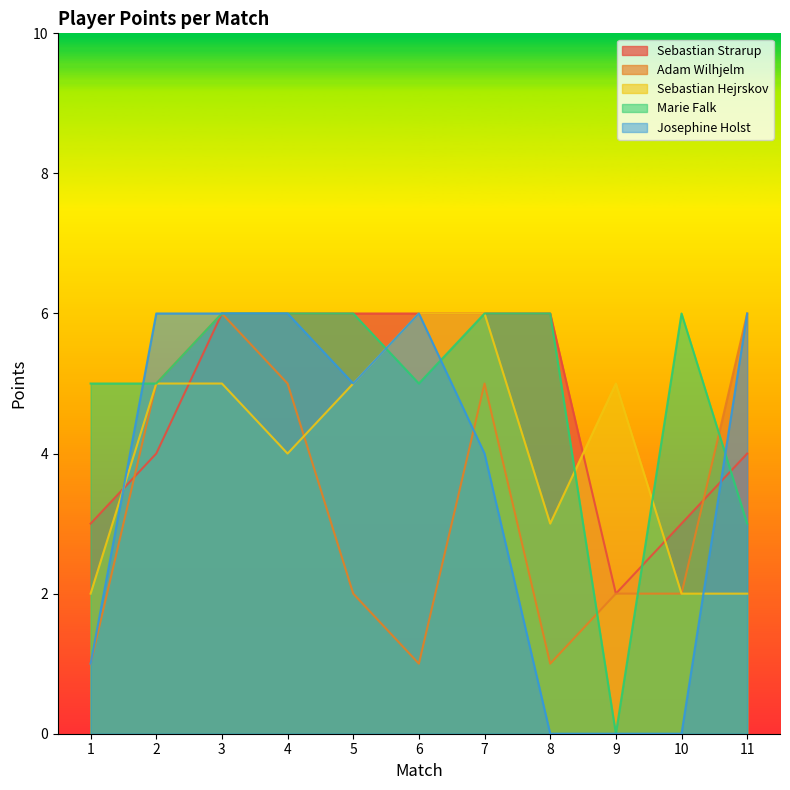

What is the maximum value for Sebastian Hejrskov?

6